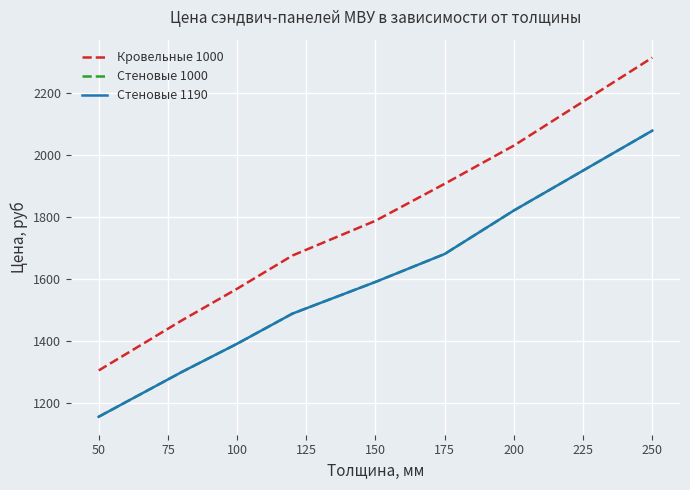

What is the sum of all Стеновые 1190 values?

12510